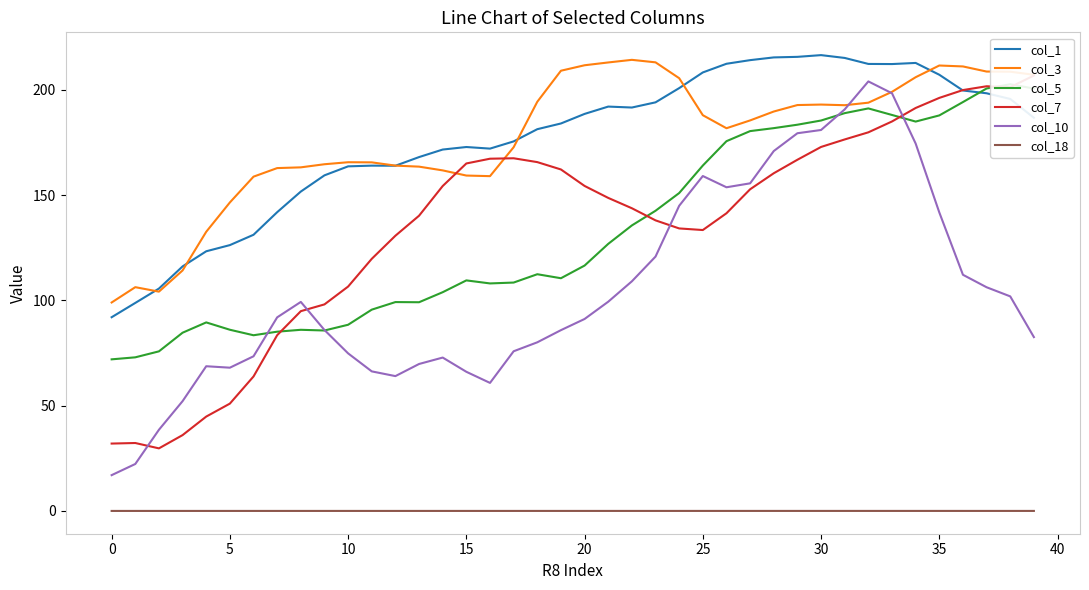

True or false: col_1 has a value of 268.2 at 10.

False